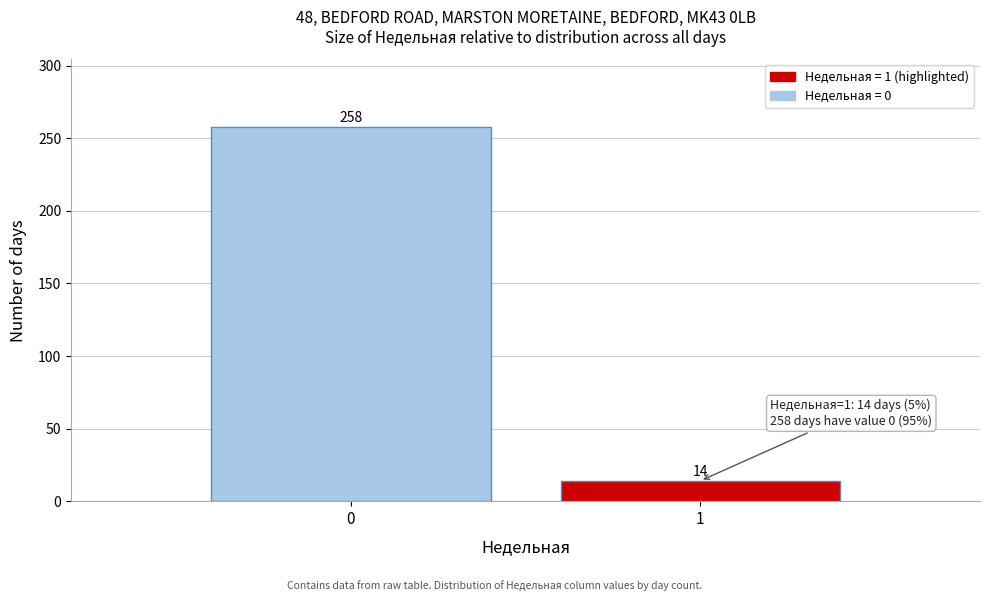

Reading right to left, transcribe all the data shown in this chart.

14	258